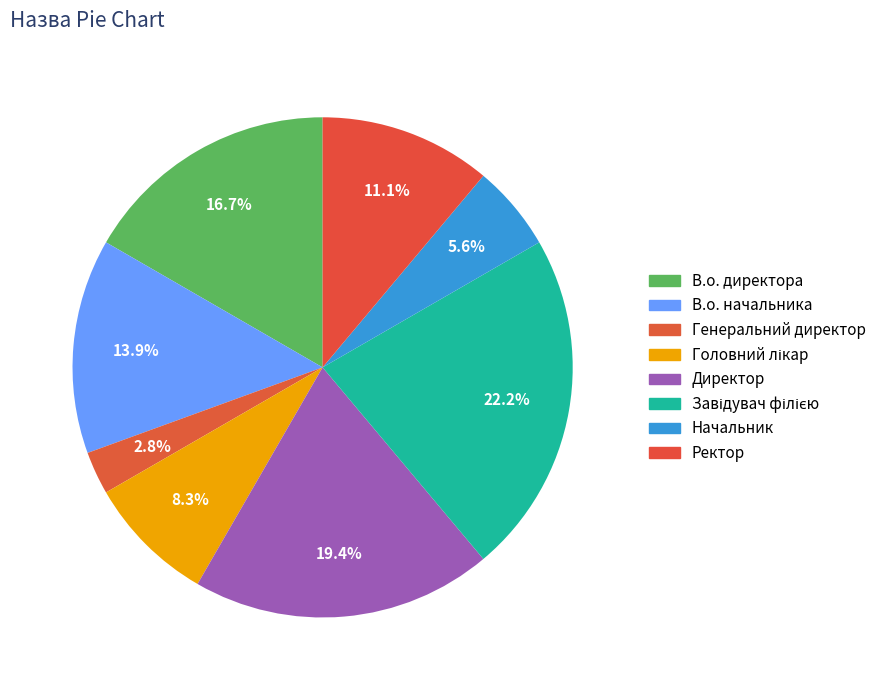

How many slices are in this pie chart?

8